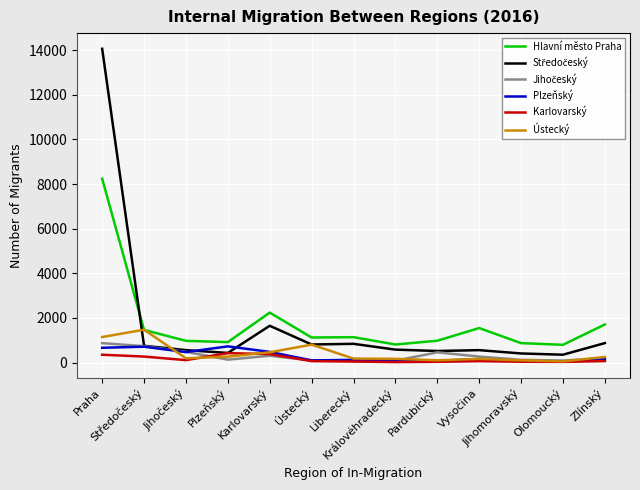

What is the greatest value displayed?

14063